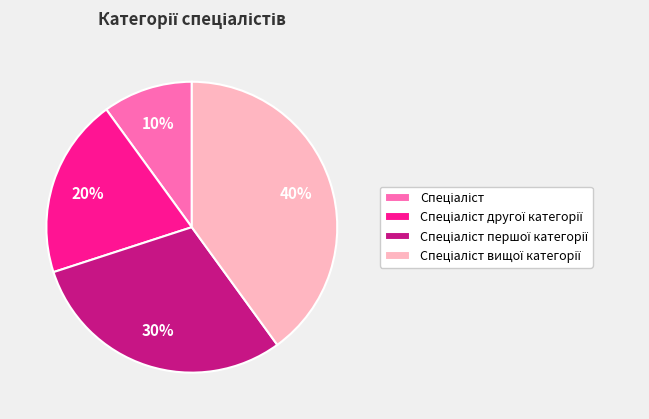

Does any single category account for the majority?

No